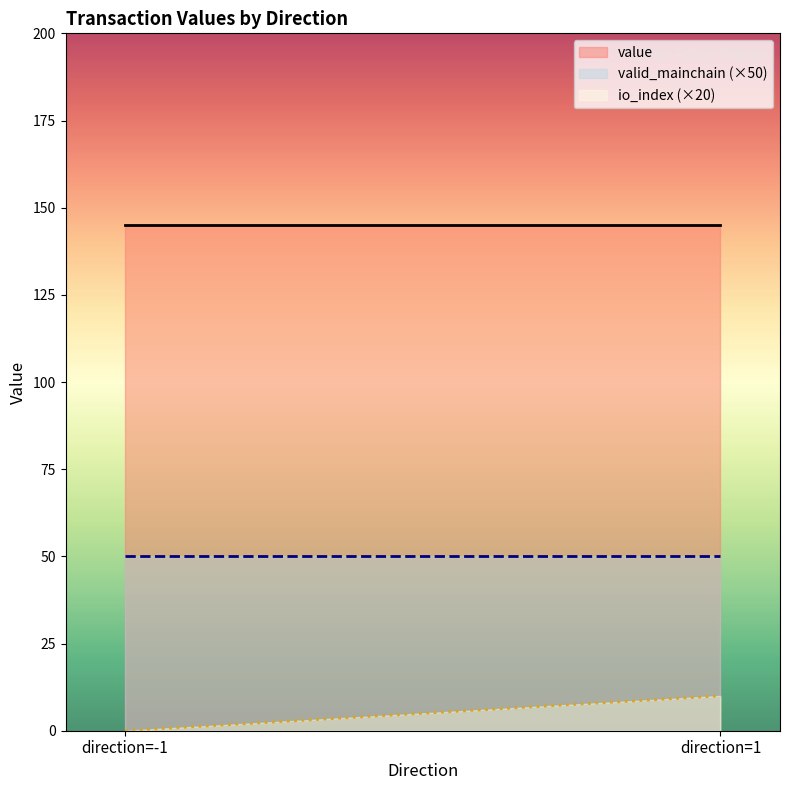

Rank the series by their maximum value, from lowest to highest.

io_index (×20), valid_mainchain (×50), value